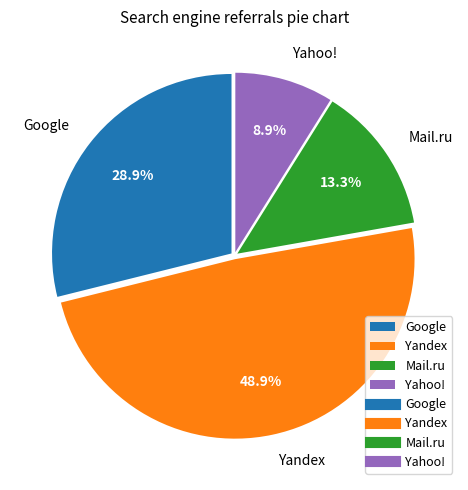

To the nearest percent, what percentage of the pie is Google?

29%